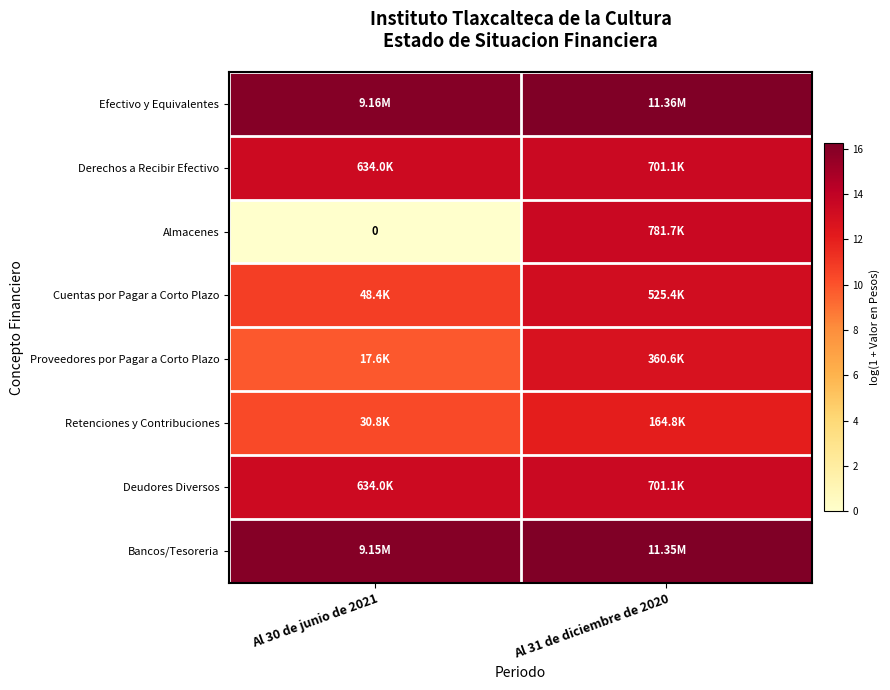

At which label does Bancos/Tesoreria reach its minimum?

Al 30 de junio de 2021